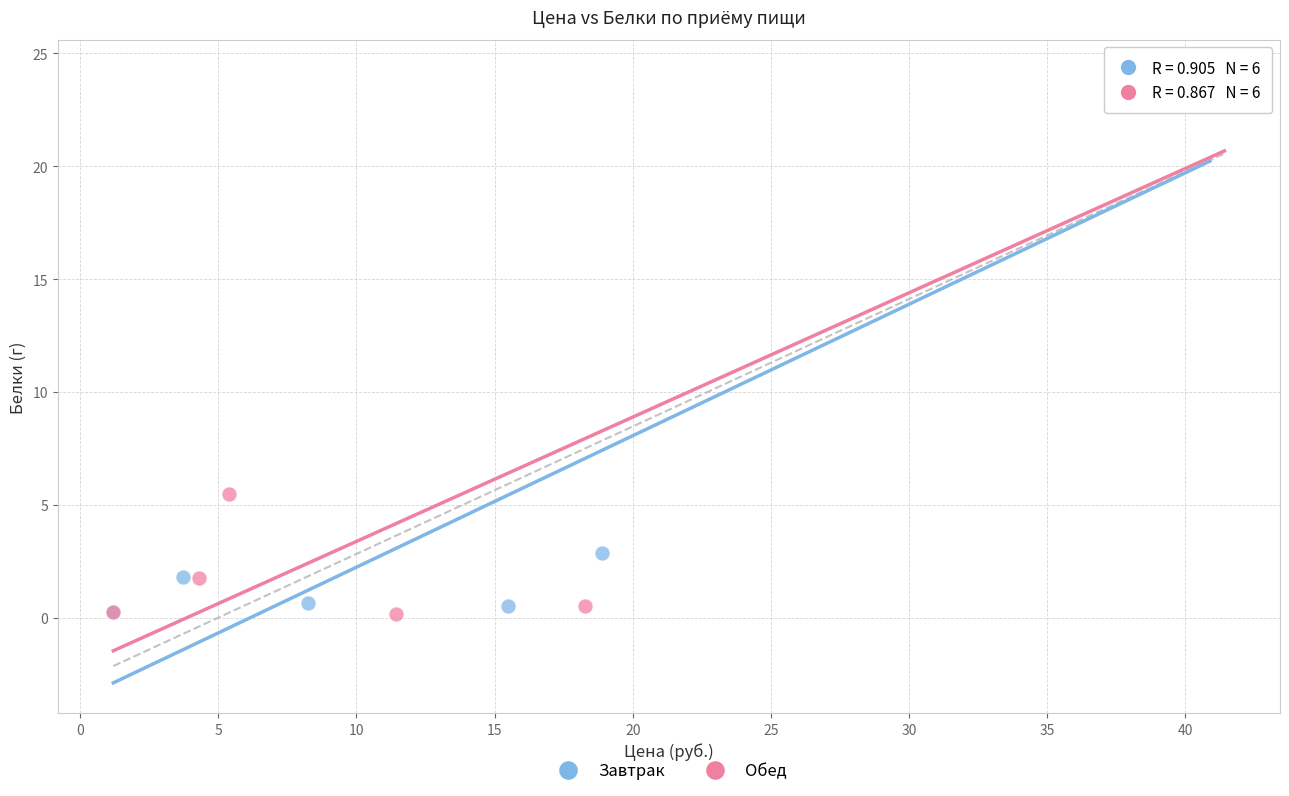

What are all the series names shown in the legend?

Завтрак, Обед